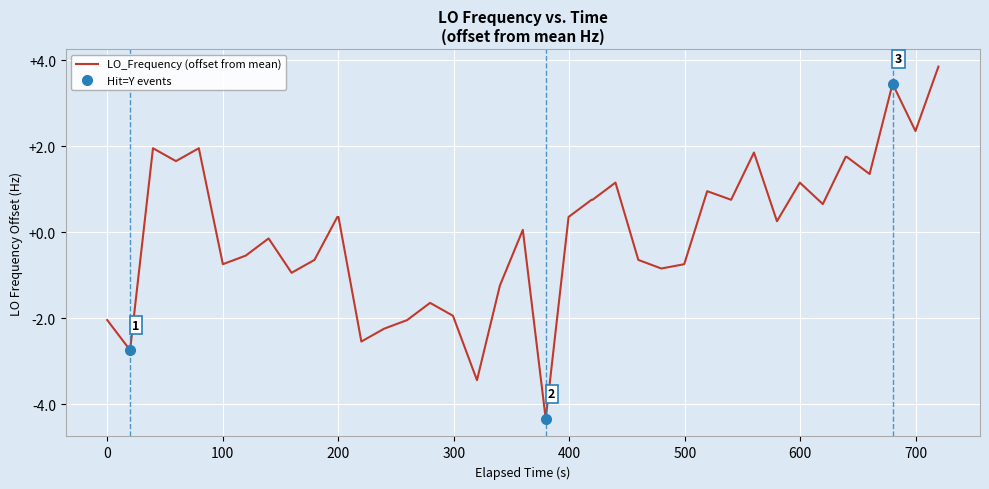

What is the minimum value for LO_Frequency (offset from mean)?

-4.3